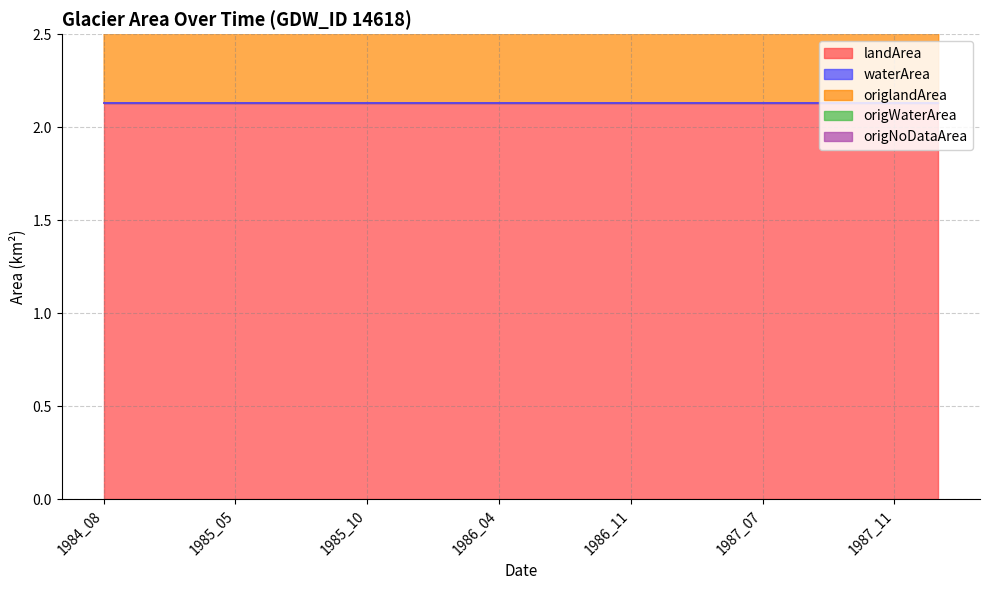

True or false: origWaterArea and origlandArea intersect in this chart.

False